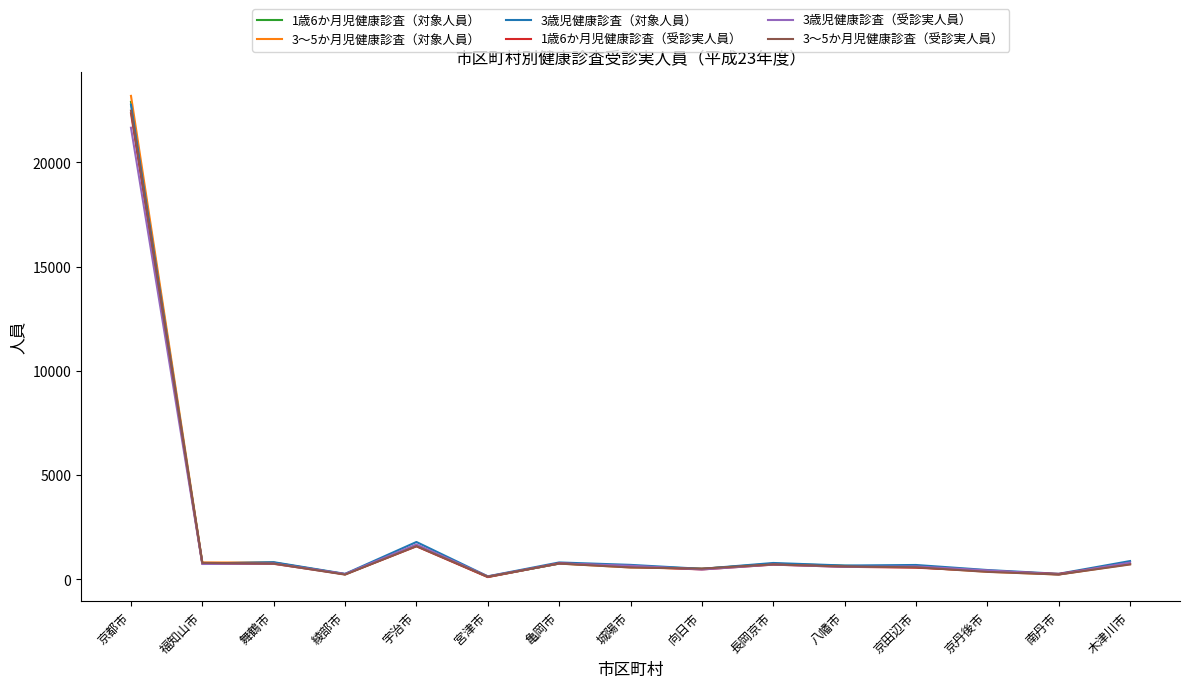

At which category does the chart reach its peak across all series?

京都市